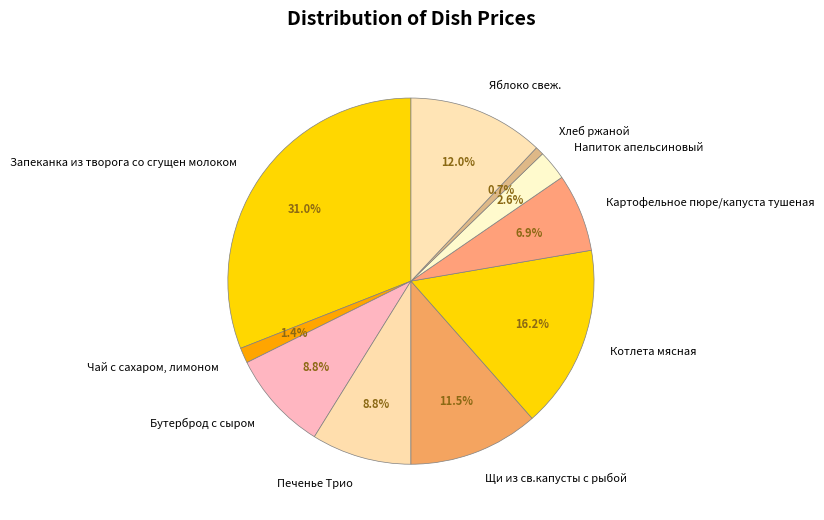

To the nearest percent, what is the average slice percentage?

10%